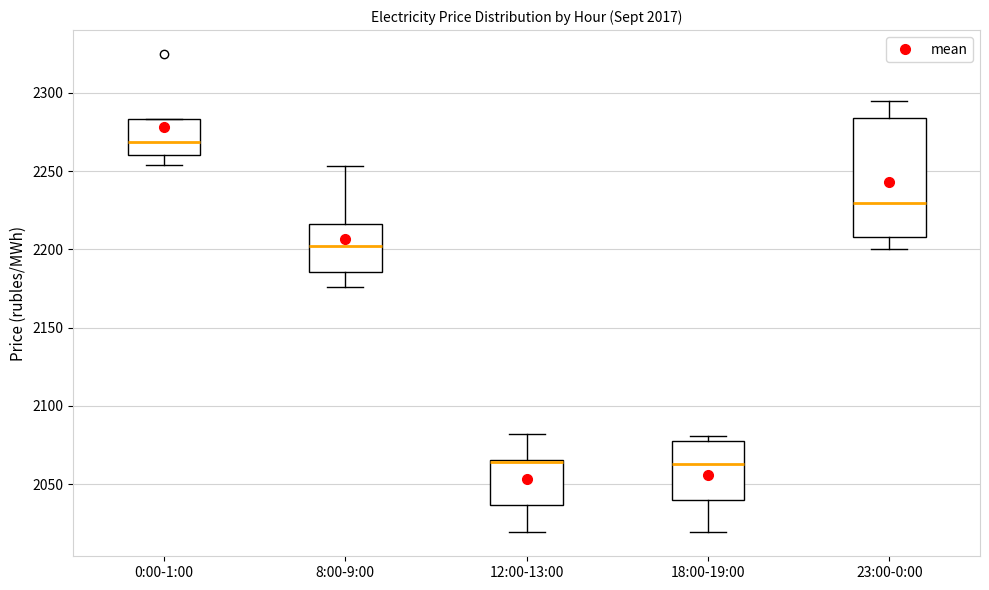

Which box is the tallest, from its lower edge to its upper edge?

23:00-0:00